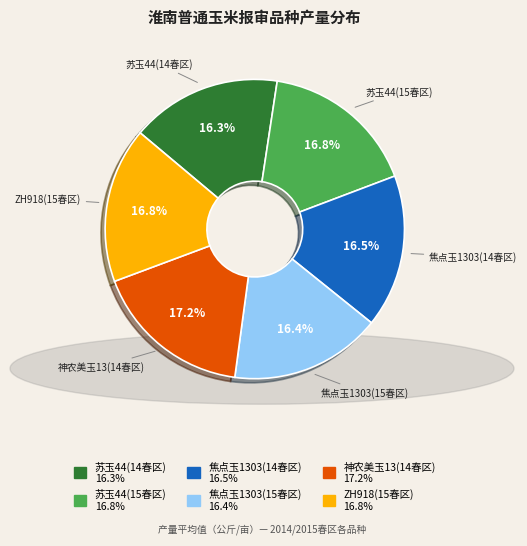

What is the ratio of the value at 神农美玉13(14春区) to the value at 苏玉44(14春区)?

1.1